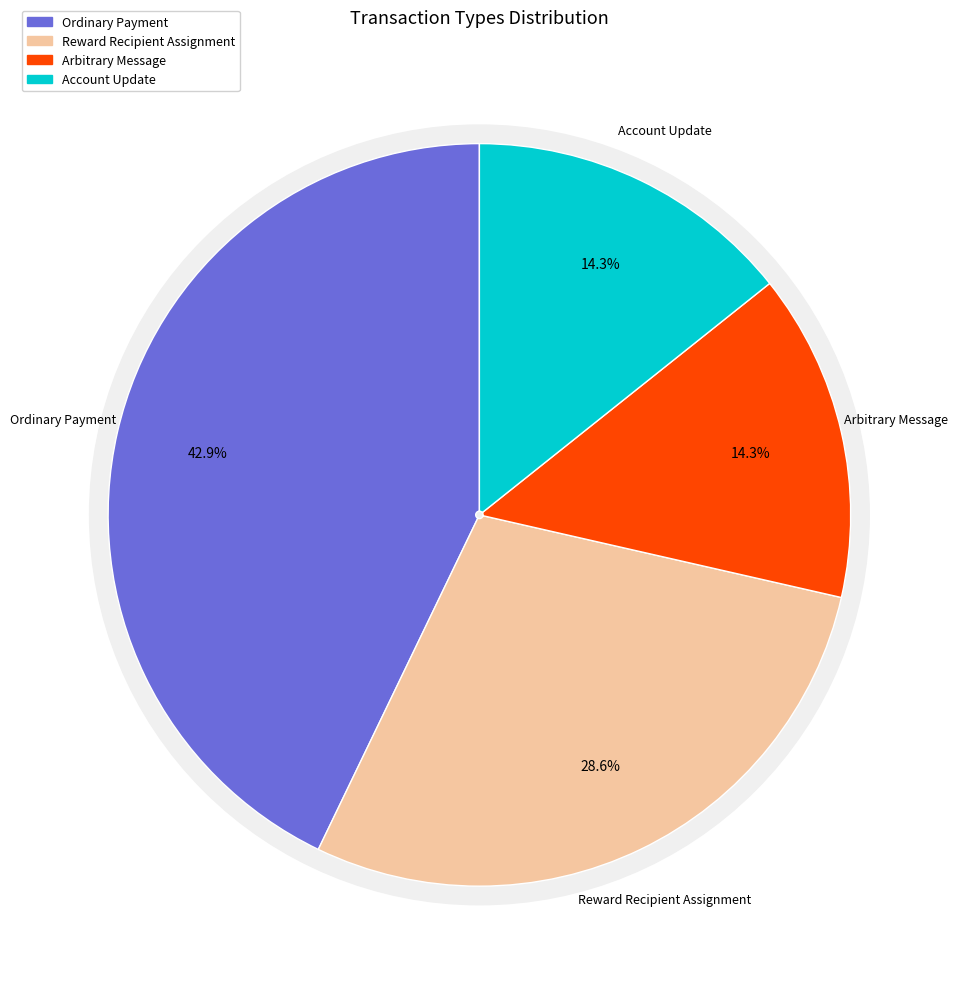

To the nearest percent, what portion does Arbitrary Message represent?

14%